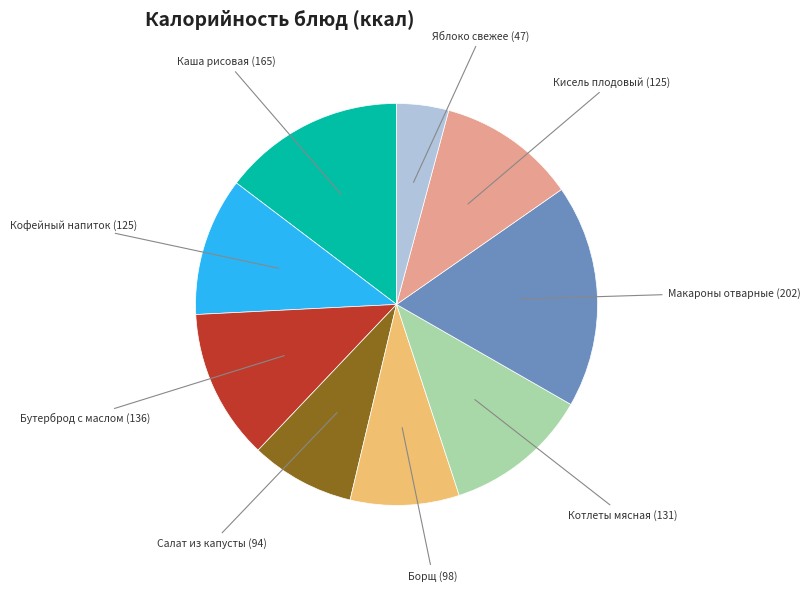

Is there a majority slice in this chart?

No